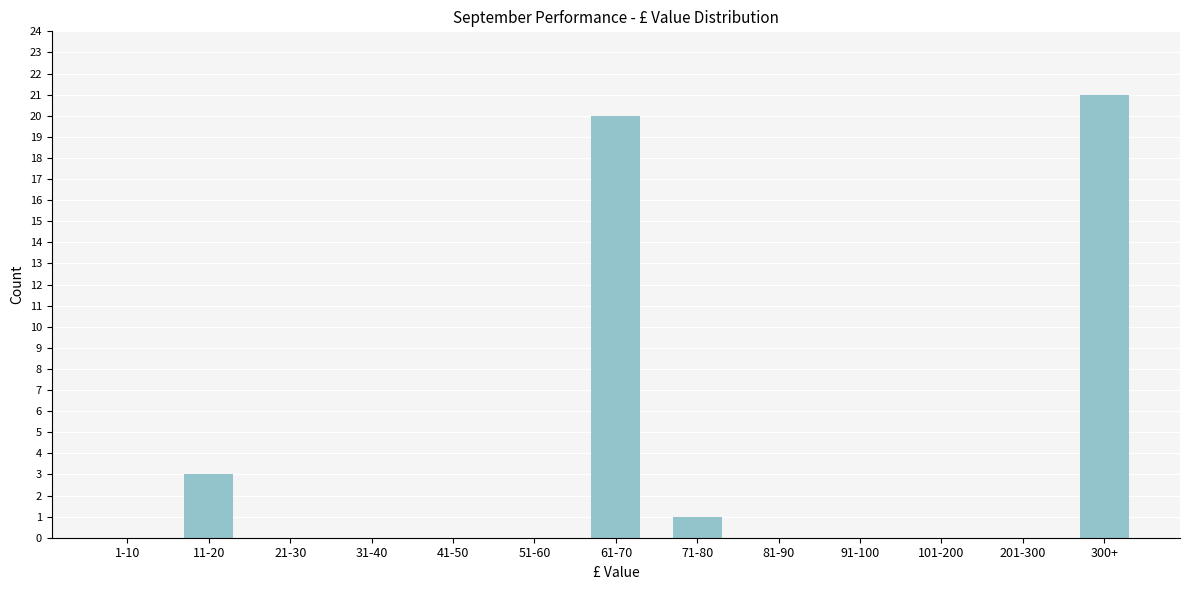

Reading left to right, extract all data points from this chart.

1-10=0	11-20=3	21-30=0	31-40=0	41-50=0	51-60=0	61-70=20	71-80=1	81-90=0	91-100=0	101-200=0	201-300=0	300+=21